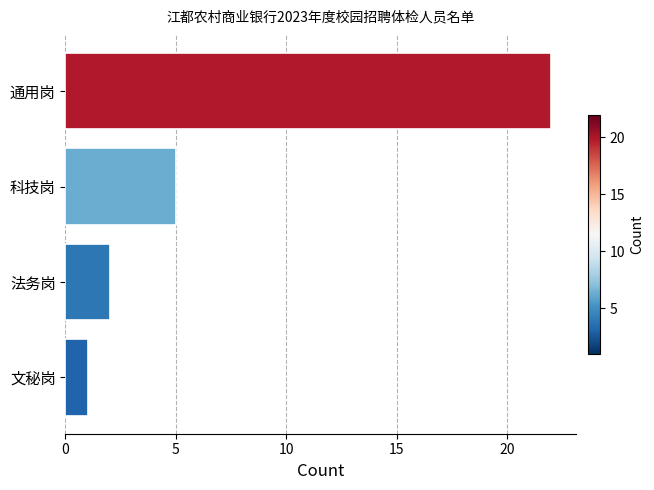

Reading bottom to top, what are all the values shown in this chart?

文秘岗=1	法务岗=2	科技岗=5	通用岗=22